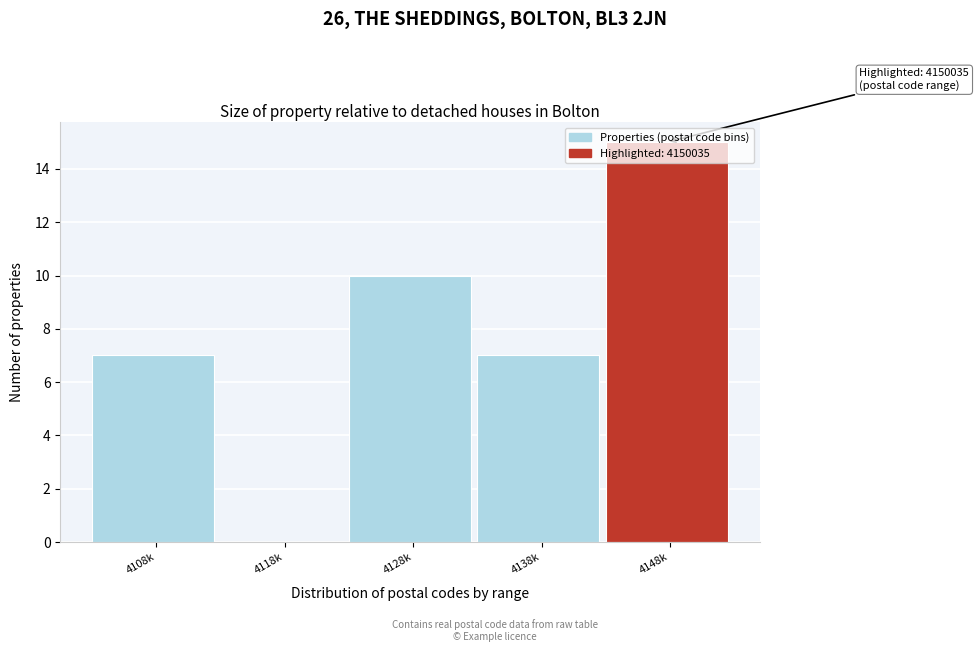

Which label corresponds to the largest value in the chart?

4148k